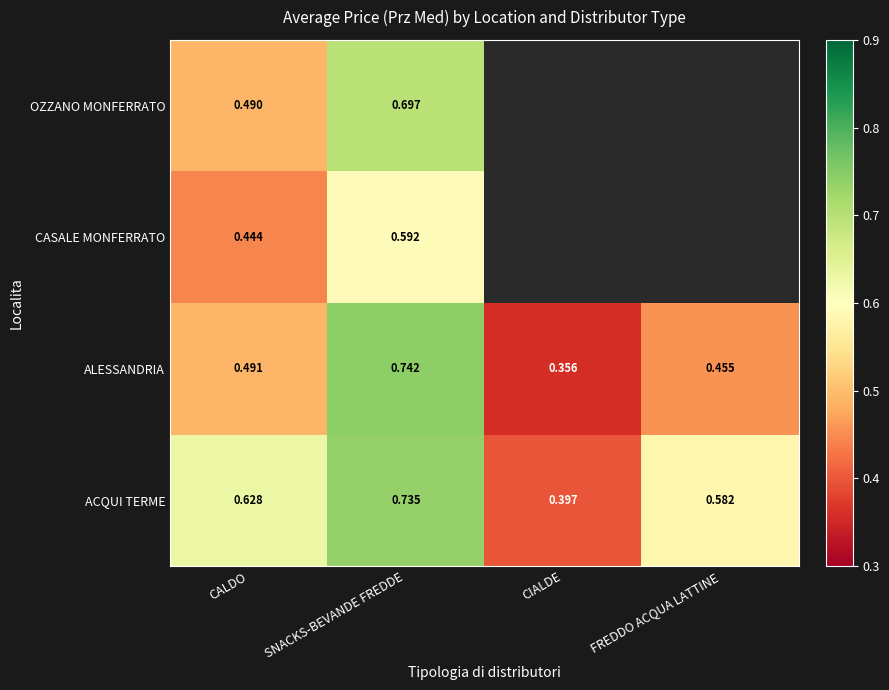

At which label is ALESSANDRIA closest to 0?

CIALDE